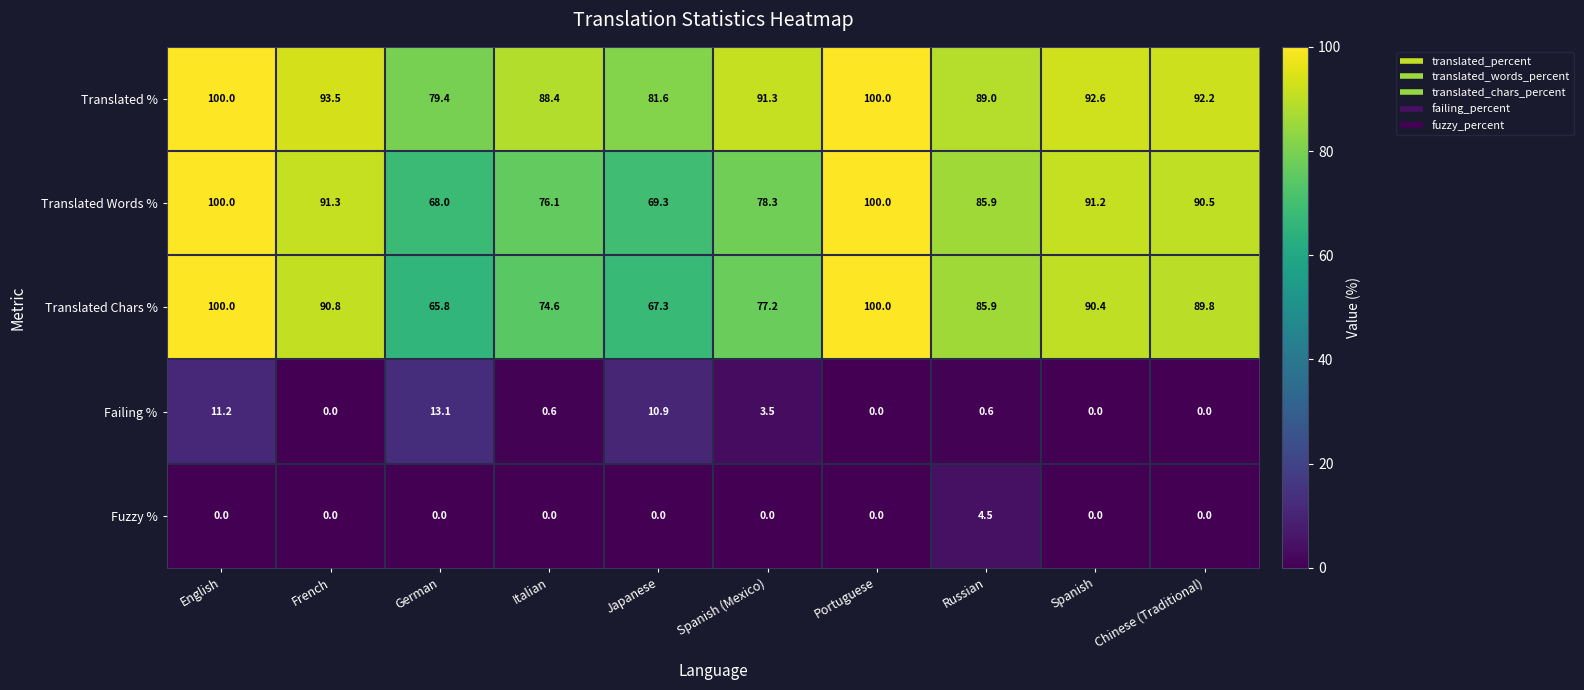

Which series has the widest spread of values?

Translated Chars %